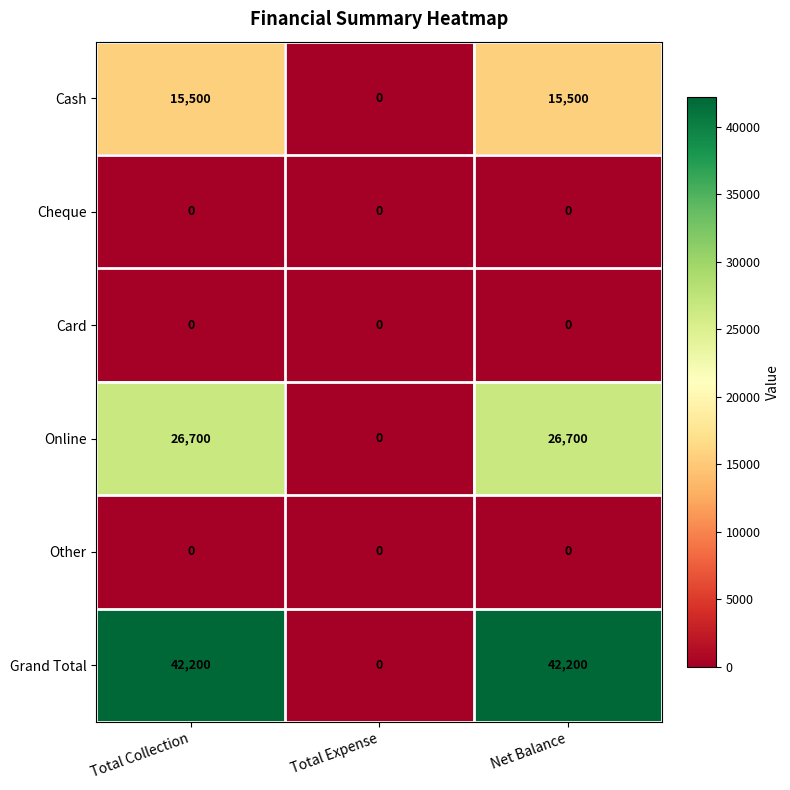

What is the difference between the highest and lowest values at Net Balance?

42200